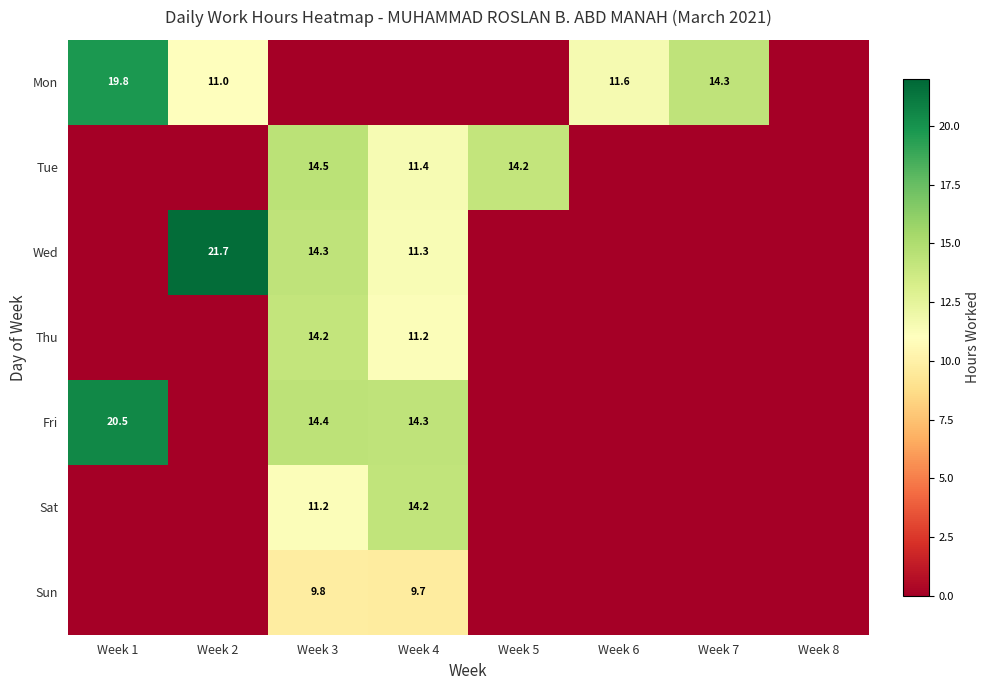

The Fri series shows 14.4 at Week 3. True or false?

True